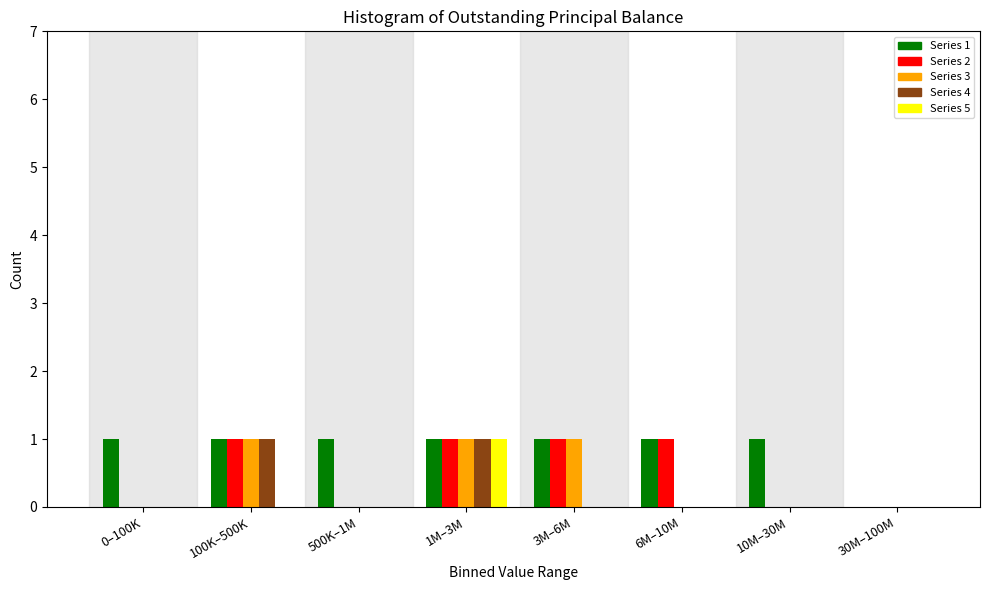

Which series has the largest total across all categories?

Series 1